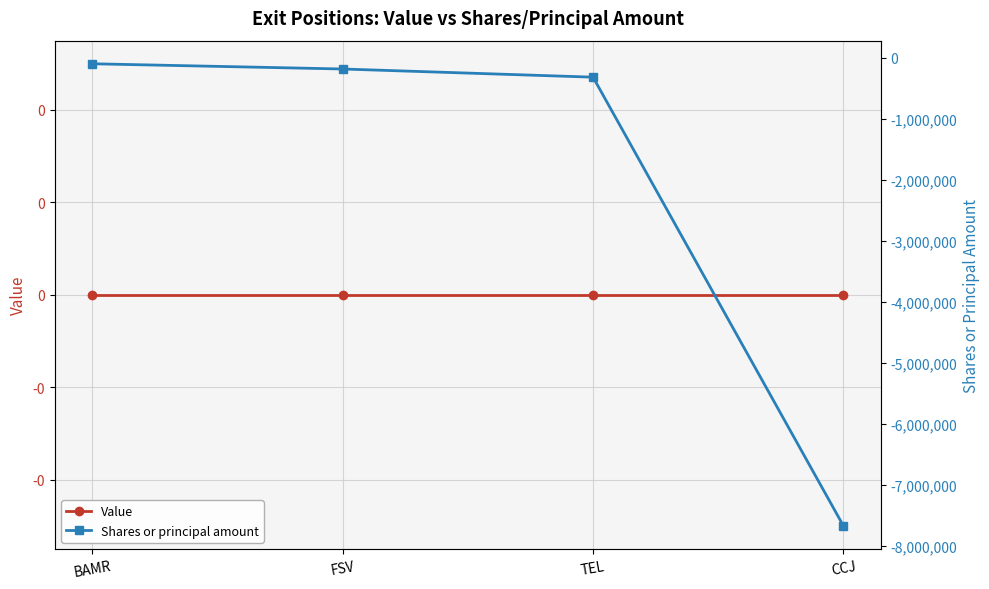

What is the value of the Shares or principal amount point at the 2nd from the left?

-185225